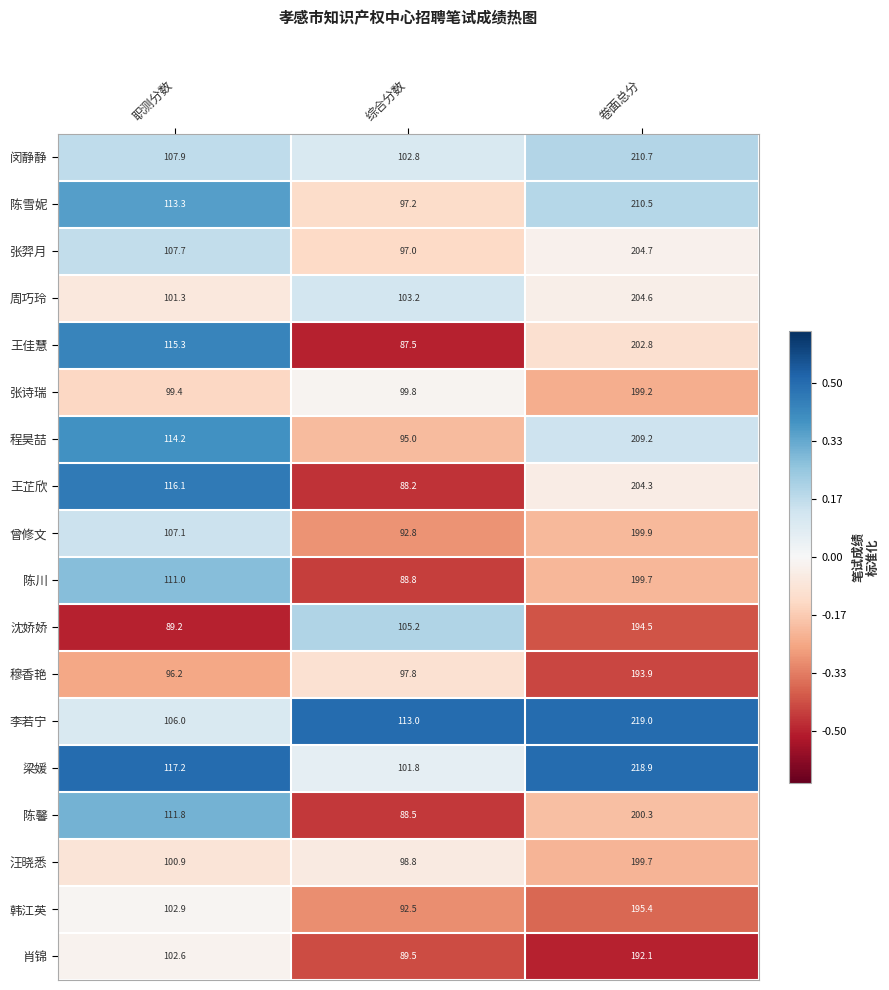

What is the maximum value shown in the chart?

219.0